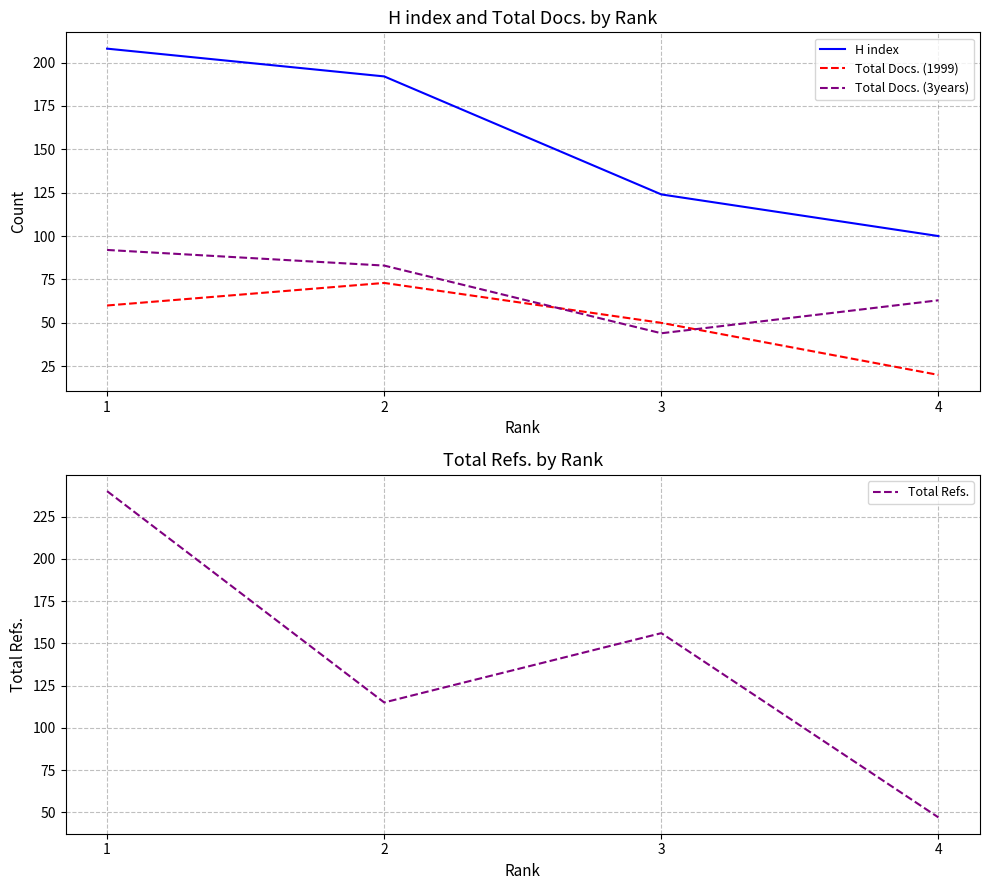

Between 3 and 4, which series saw the biggest shift?

Total Refs.